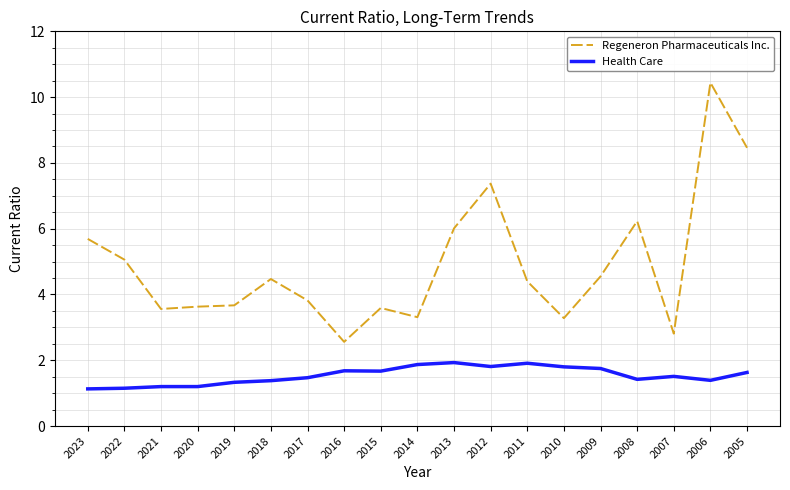

True or false: Regeneron Pharmaceuticals Inc. and Health Care intersect in this chart.

False